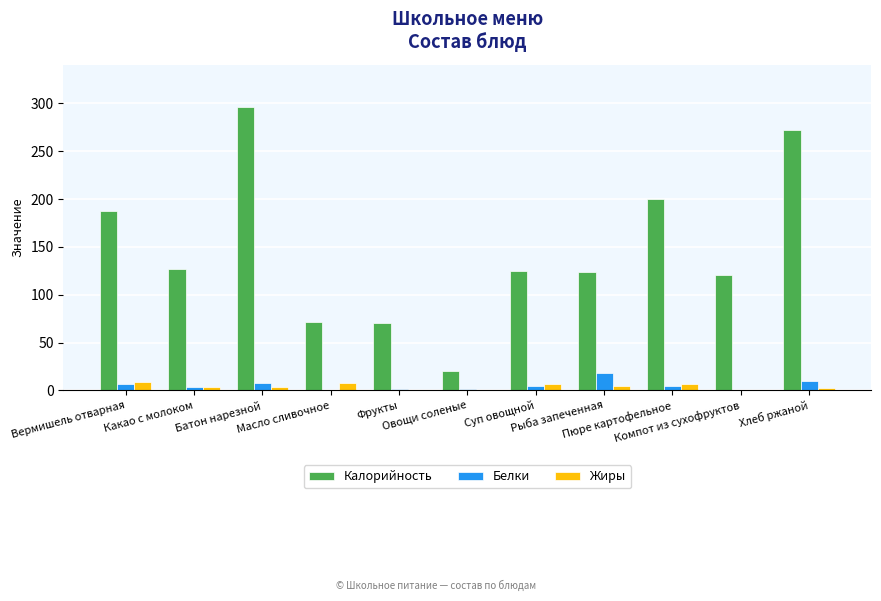

Read the Жиры value at Пюре картофельное.

6.2